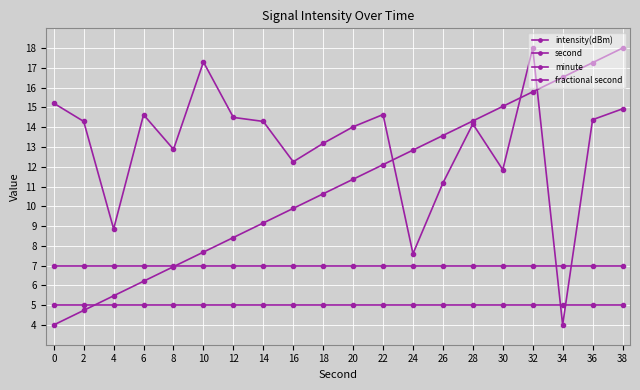

How many intersections are there between intensity(dBm) and second?

3